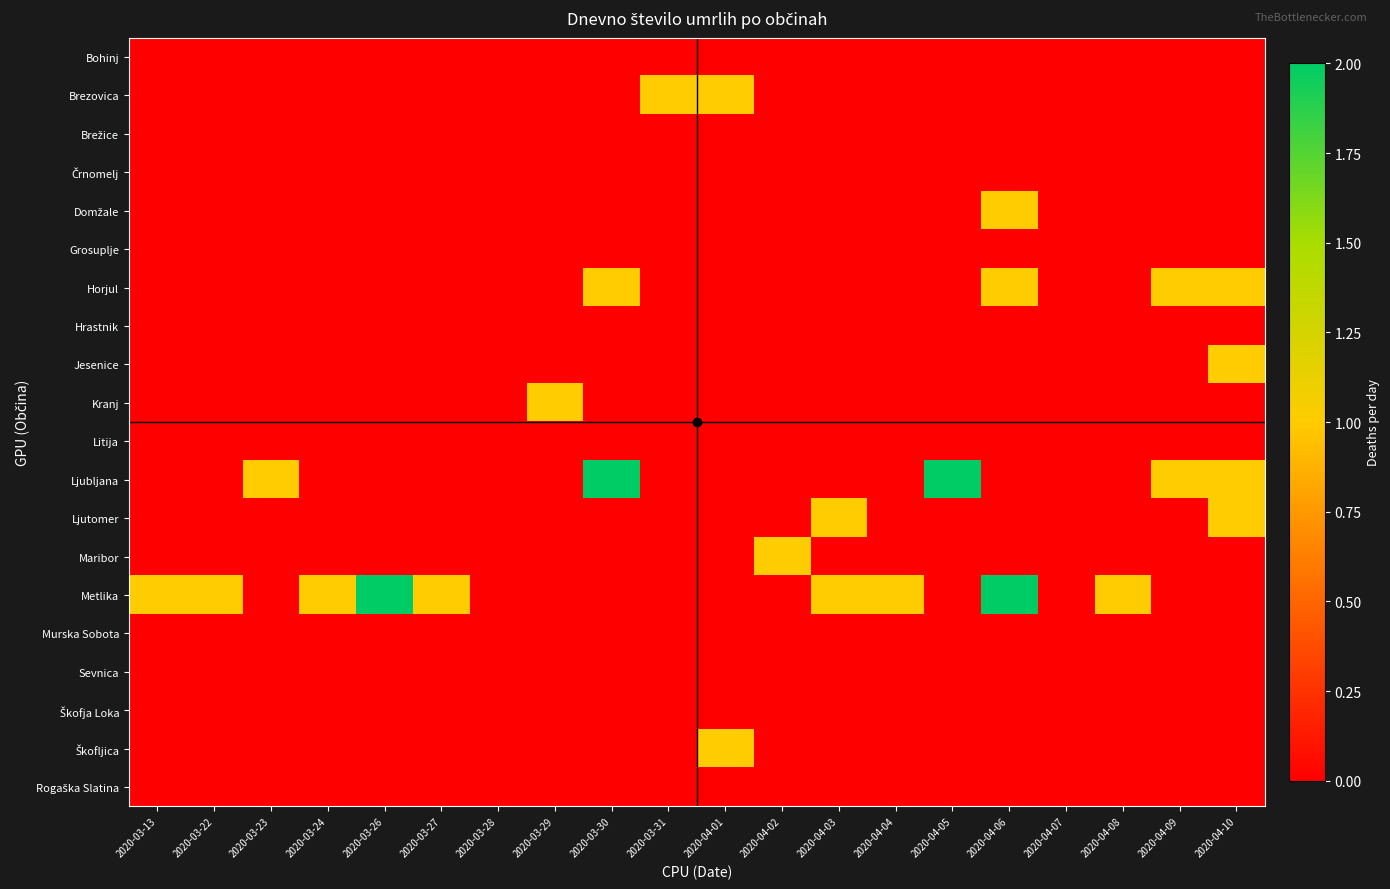

How many series are shown in this chart?

20